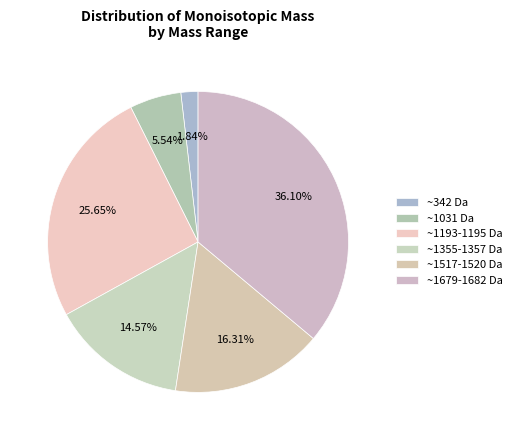

How many segments does this pie chart have?

6